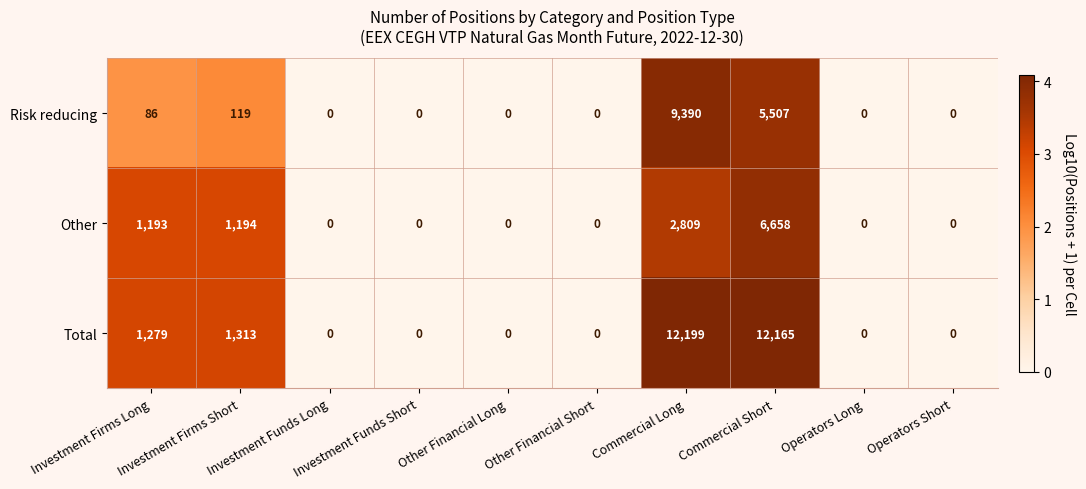

Which category has the highest value across all series?

Commercial Long